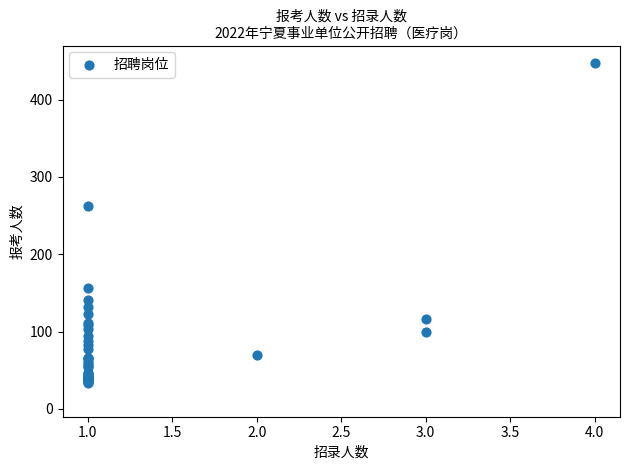

What Y value in the scatter plot is closest to 241?

263